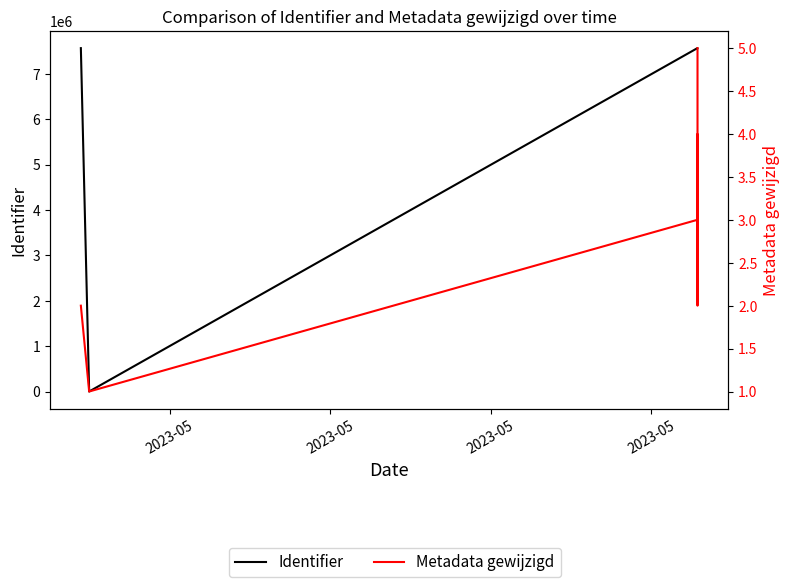

In Identifier, how many points are lower than both neighbors (excluding endpoints)?

1